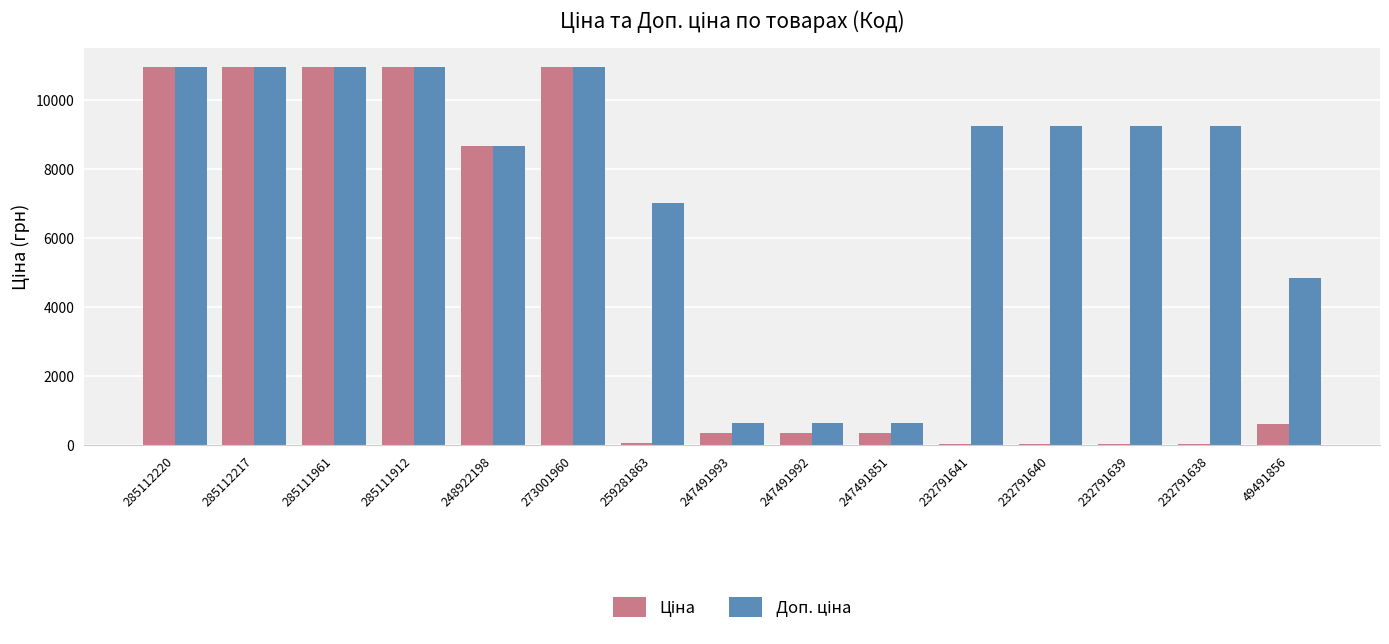

What is the difference between the highest and lowest values at 247491992?

288.4